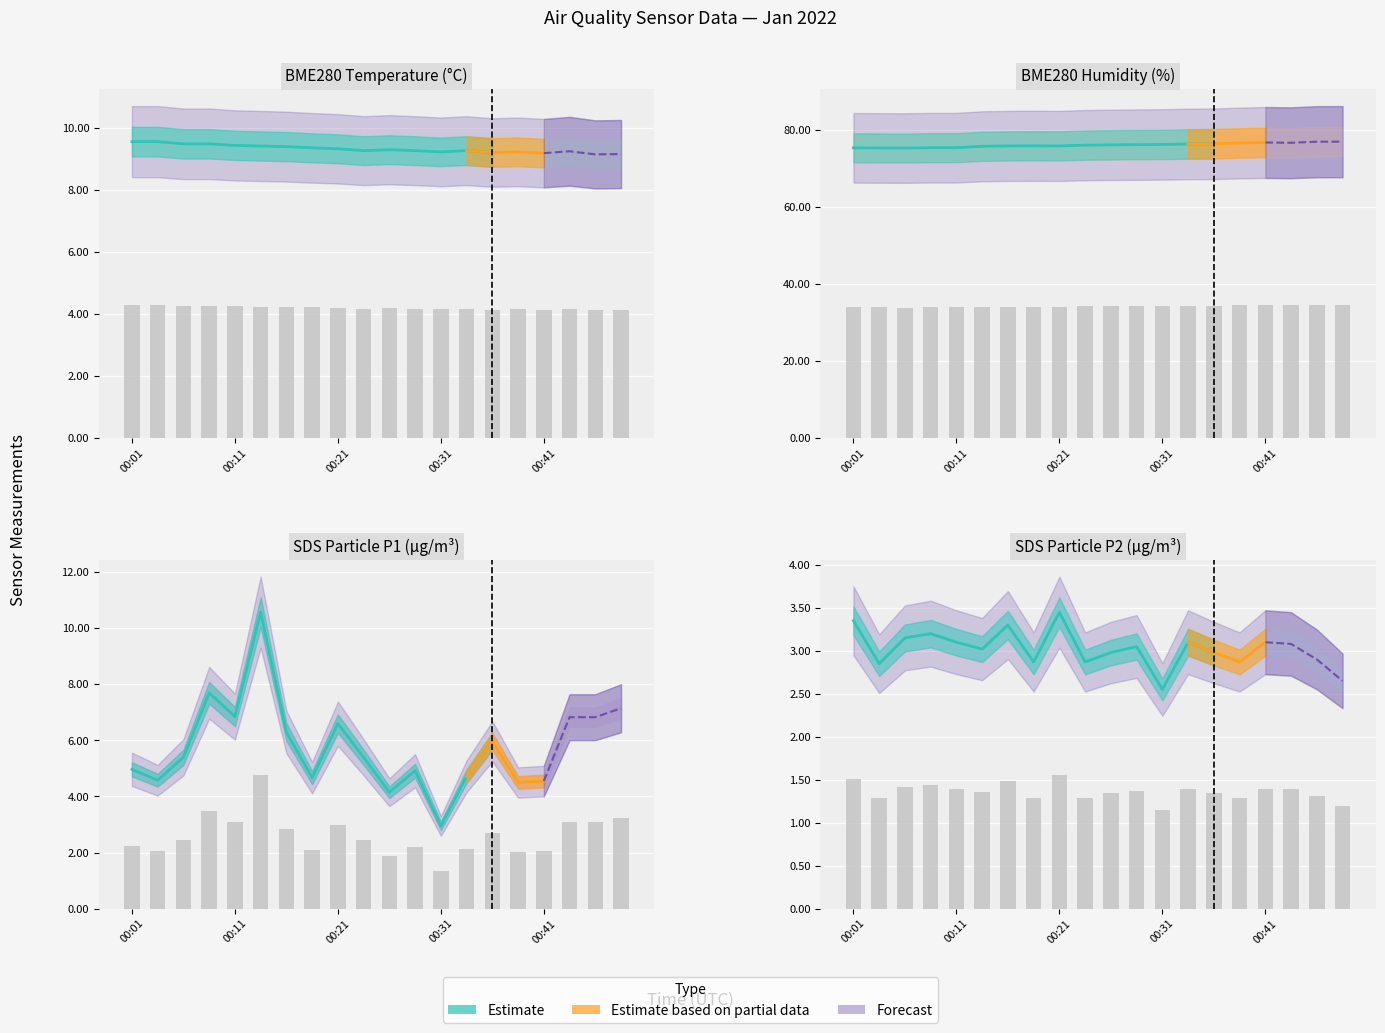

At how many categories does at least one series exceed 10?

20